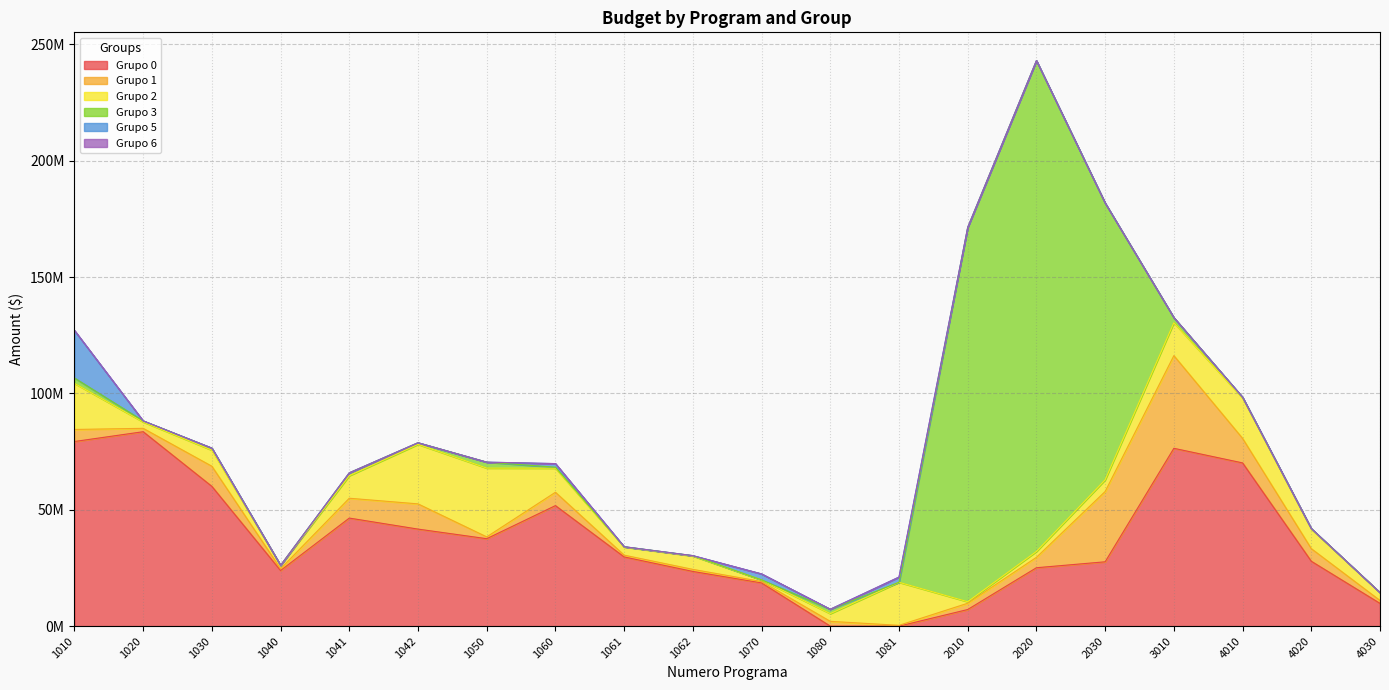

Which category has the highest value across all series?

2020